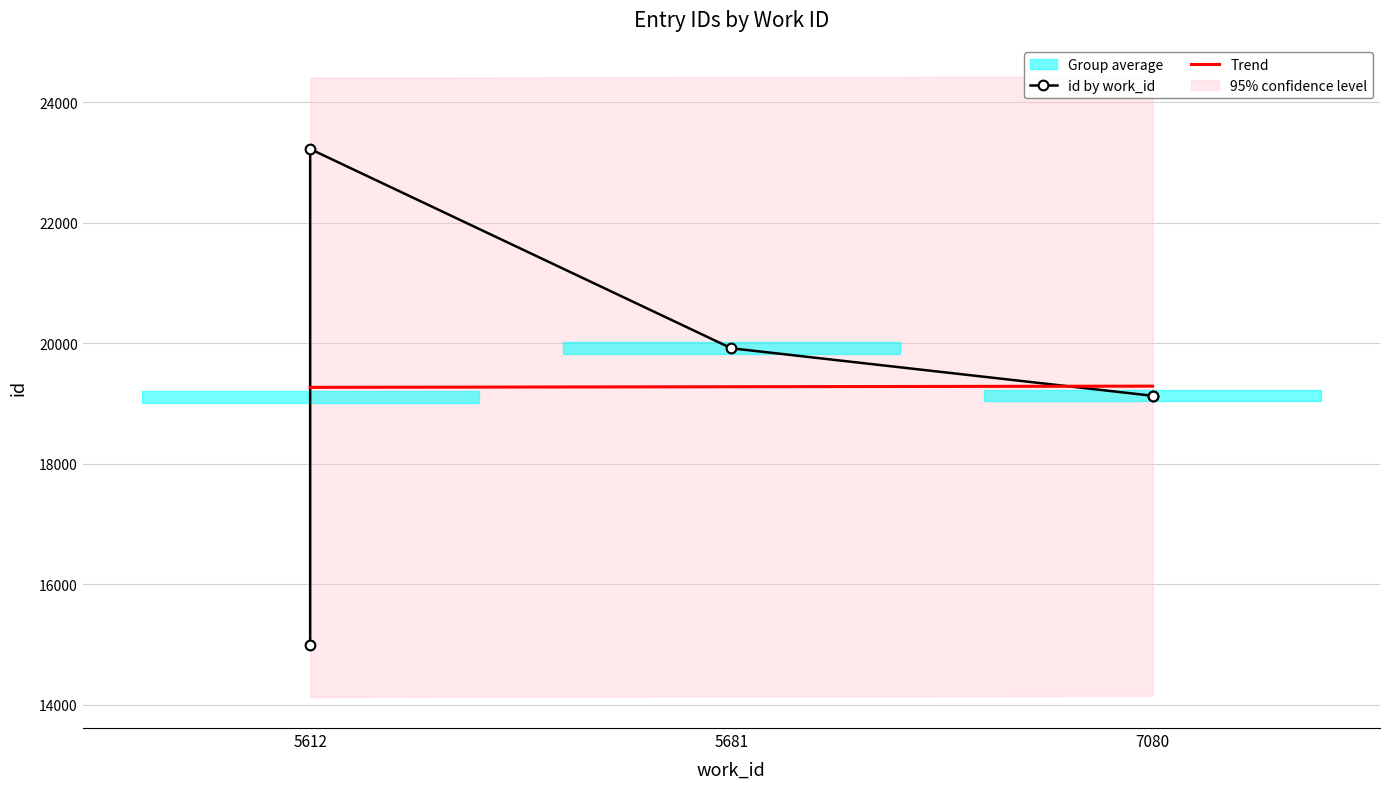

Reading left to right, what are all the values shown in this chart?

id by work_id: 14995.0	23223.0	19917.0	19129.0	19130.0
Trend: 19268.6	19268.6	19278.8	19289.1	19289.1